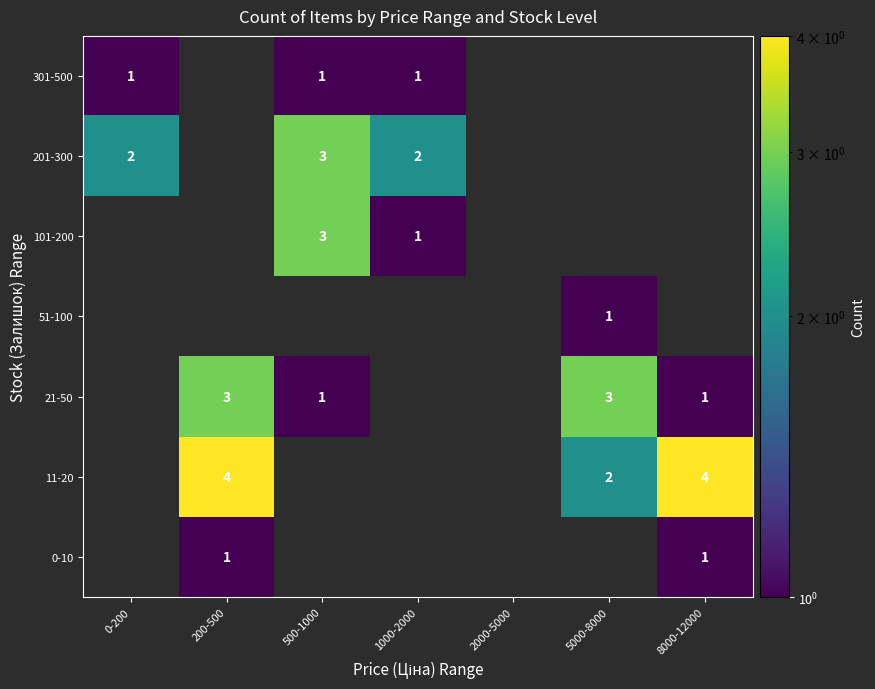

What is the sum of the 201-300 values at 1000-2000 and 0-200?

4